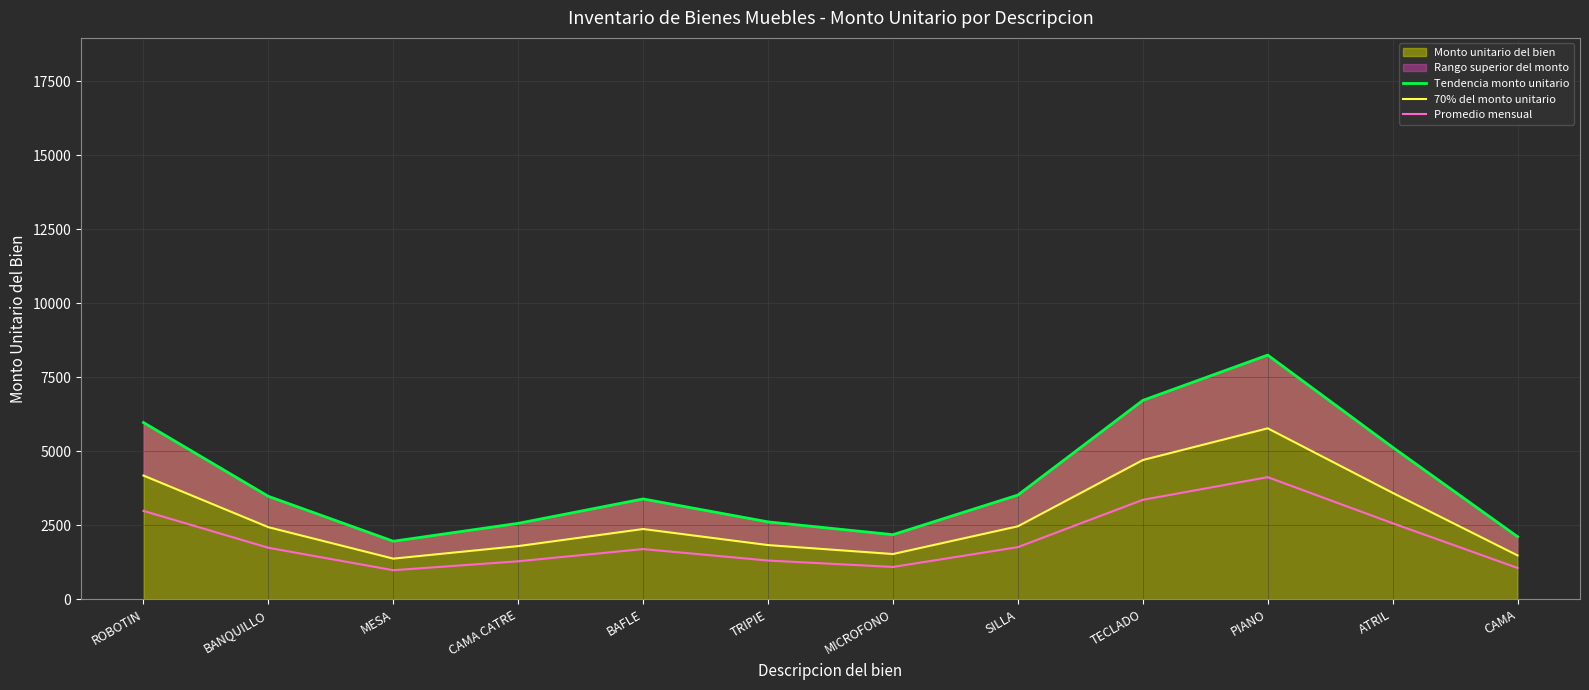

Reading right to left, extract all data points from this chart.

Tendencia monto unitario: CAMA=2113.0	ATRIL=5132.0	PIANO=8246.0	TECLADO=6715.0	SILLA=3518.0	MICROFONO=2180.0	TRIPIE=2612.0	BAFLE=3387.0	CAMA CATRE=2563.0	MESA=1958.0	BANQUILLO=3475.0	ROBOTIN=5967.0
70% del monto unitario: CAMA=1479.1	ATRIL=3592.4	PIANO=5772.2	TECLADO=4700.5	SILLA=2462.6	MICROFONO=1526.0	TRIPIE=1828.4	BAFLE=2370.9	CAMA CATRE=1794.1	MESA=1370.6	BANQUILLO=2432.5	ROBOTIN=4176.9
Promedio mensual: CAMA=1056.5	ATRIL=2566.0	PIANO=4123.0	TECLADO=3357.5	SILLA=1759.0	MICROFONO=1090.0	TRIPIE=1306.0	BAFLE=1693.5	CAMA CATRE=1281.5	MESA=979.0	BANQUILLO=1737.5	ROBOTIN=2983.5